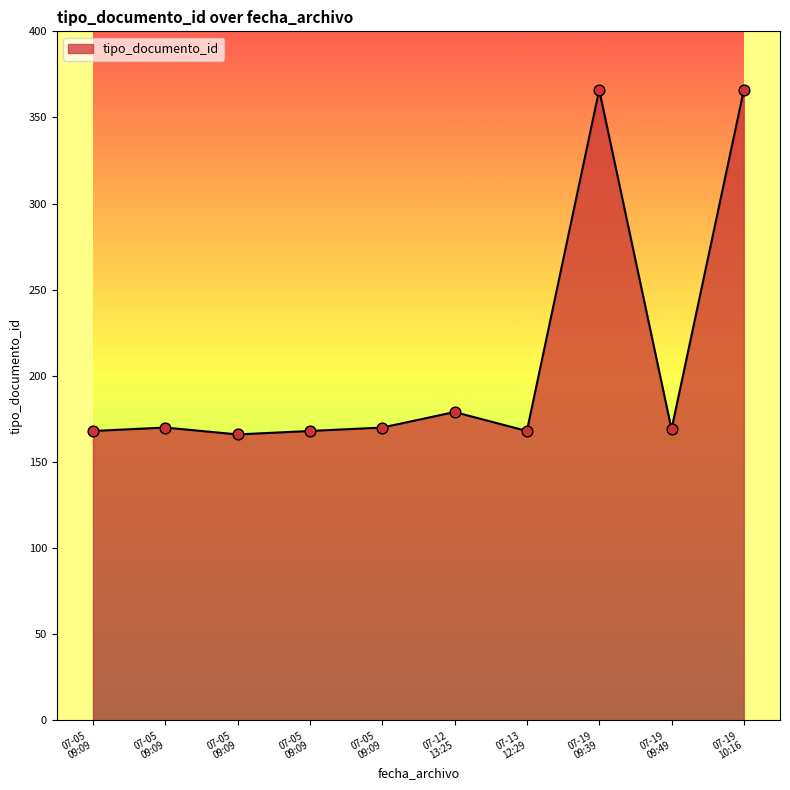

Is this an area chart (filled region under the line)?

Yes